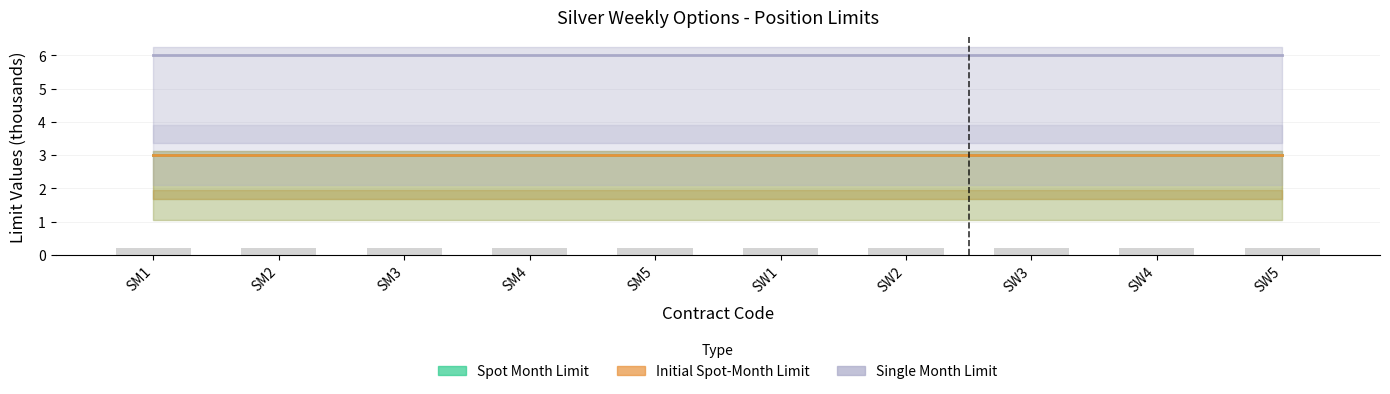

The value of Single Month Accountability Level at SM1 is 4. True or false?

False